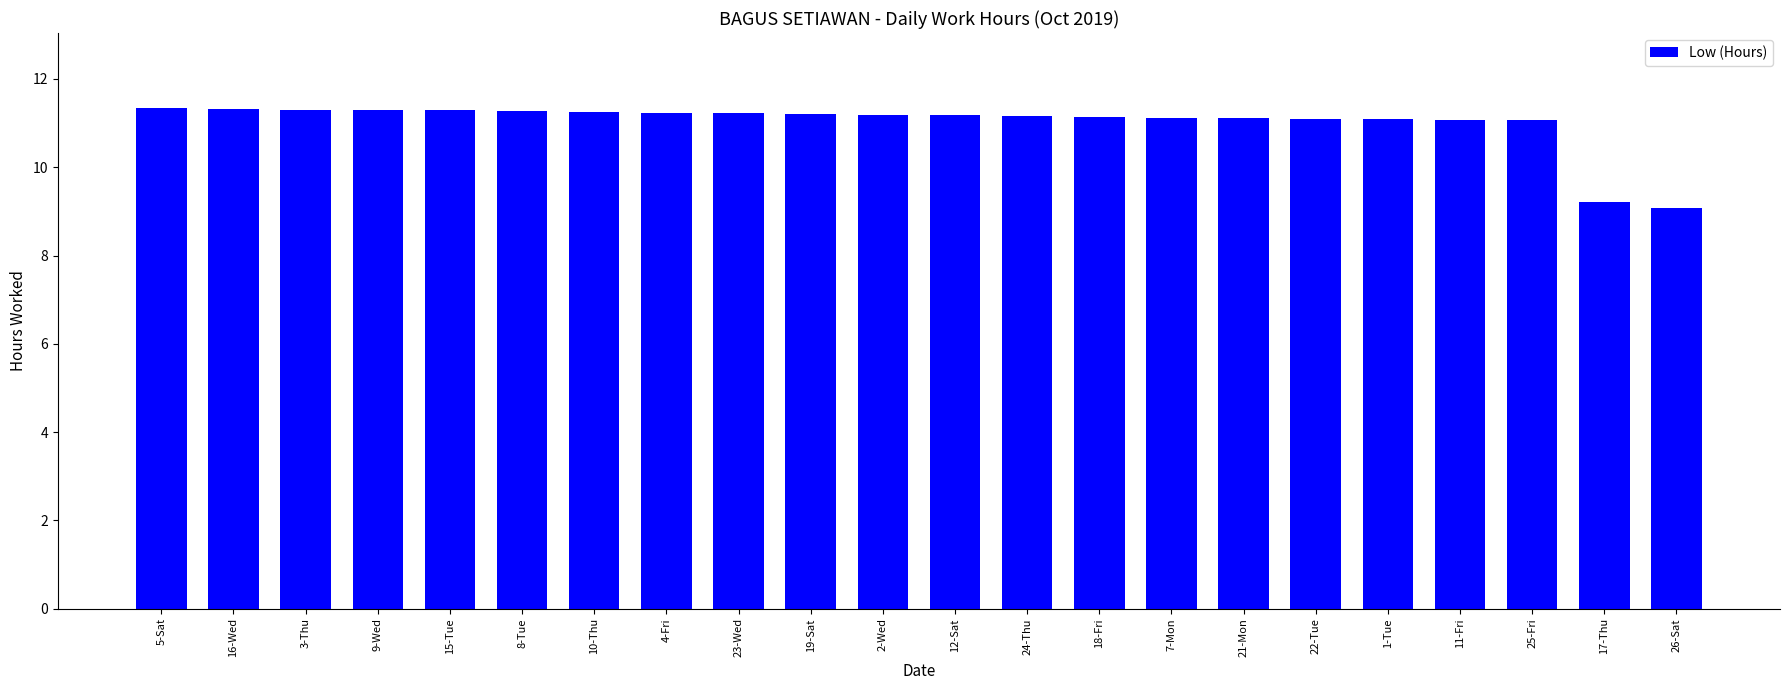

What is the sum of the values at 1-Tue and 12-Sat?

22.3